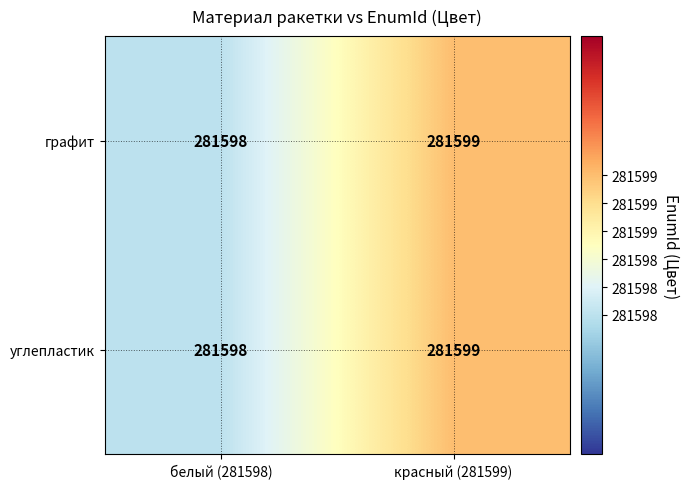

What is the approximate value of графит at белый (281598)?

281598